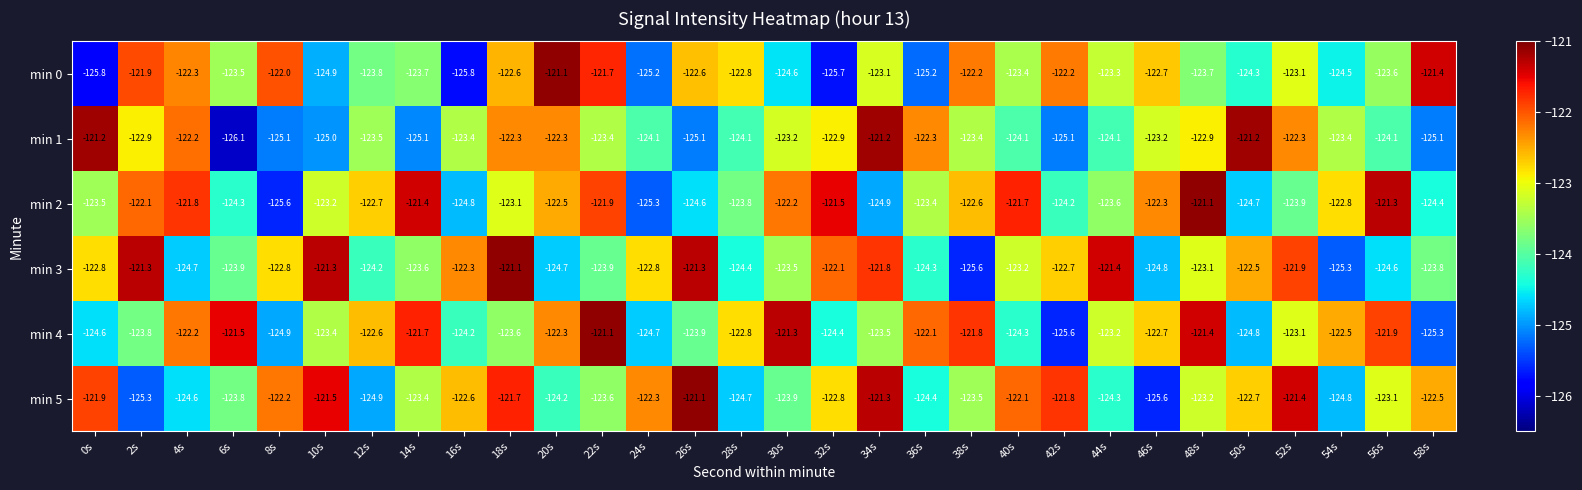

What is the difference between the min 1 values at 14s and 40s?

1.0